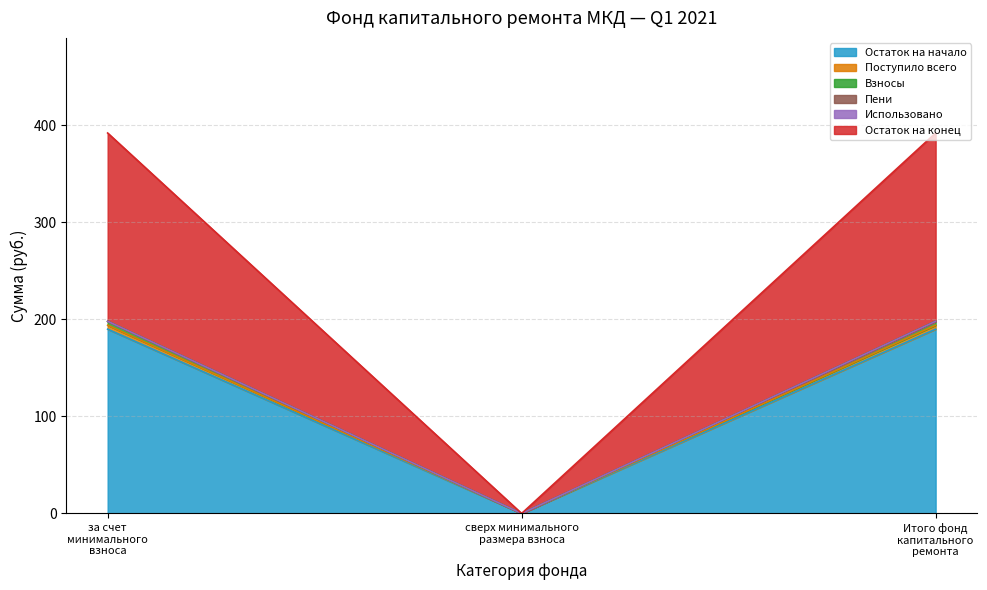

Does the chart display data point markers on the line(s)?

No